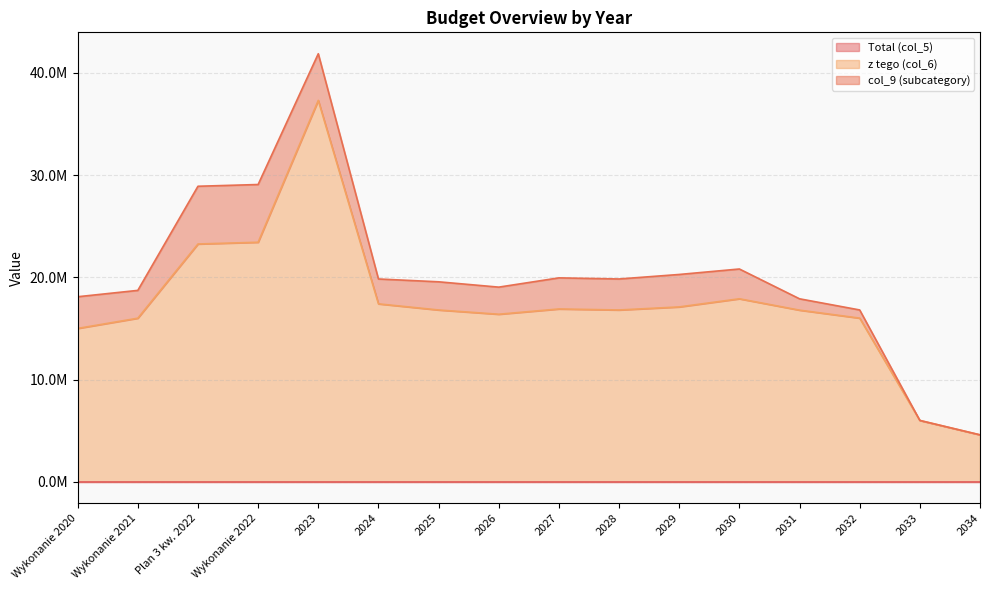

Which series changed the most between 2026 and 2034?

z tego (col_6)